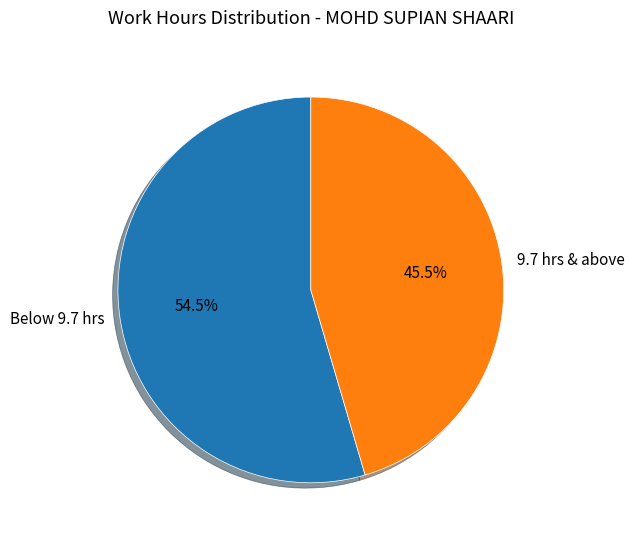

Combined, do 9.7 hrs & above and Below 9.7 hrs account for over 50%?

Yes